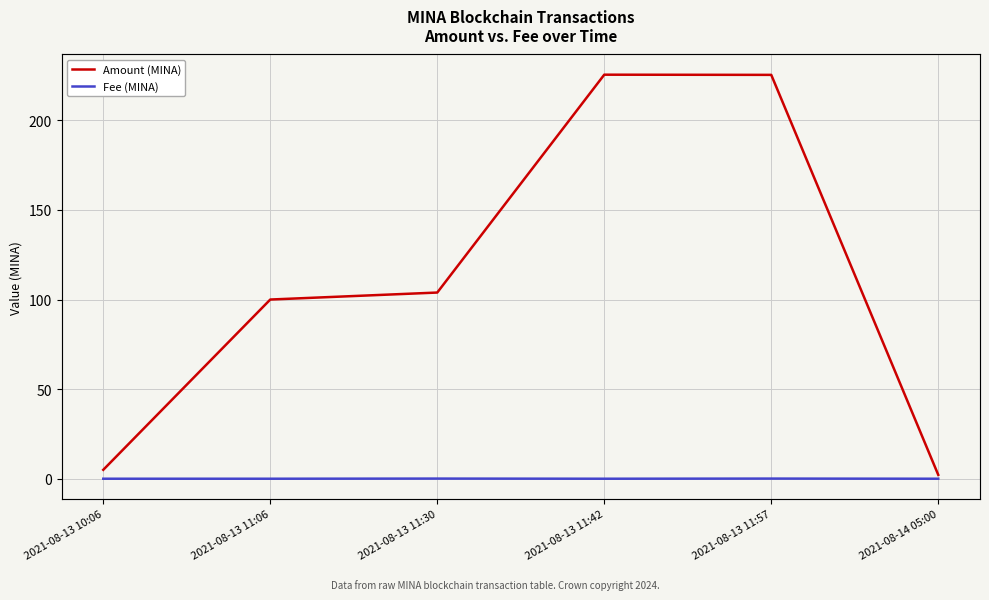

Count the number of categories in the chart.

6